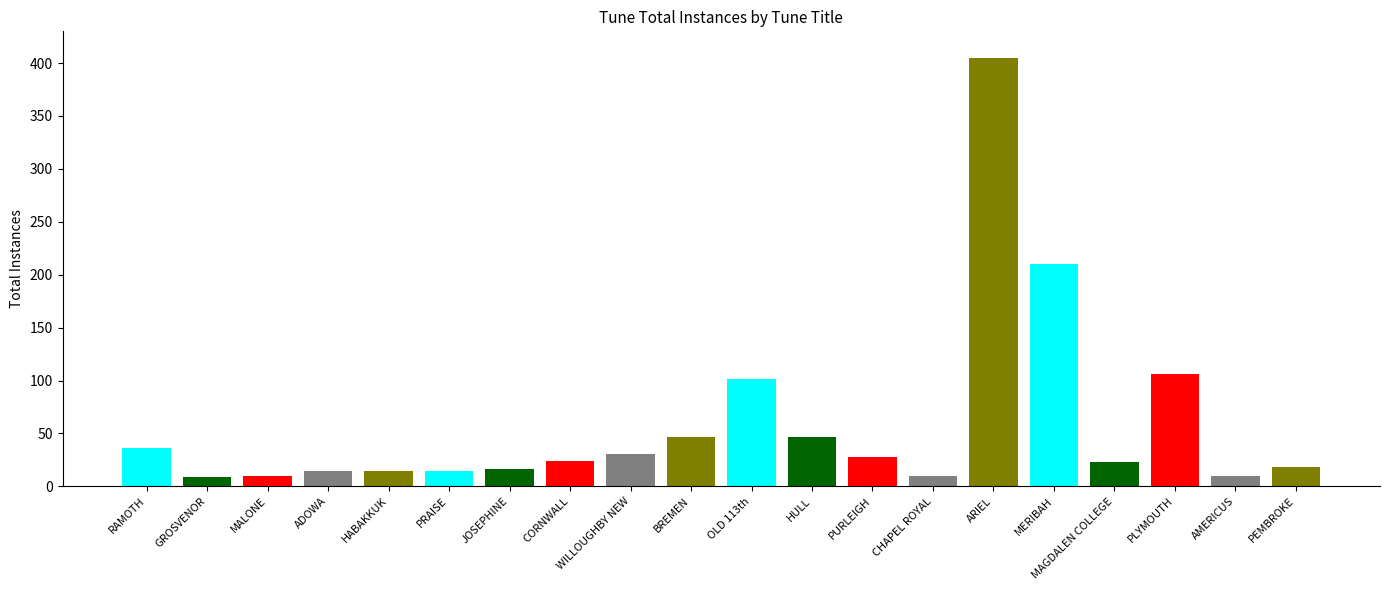

What is the ratio of the value at RAMOTH to the value at AMERICUS?

3.6